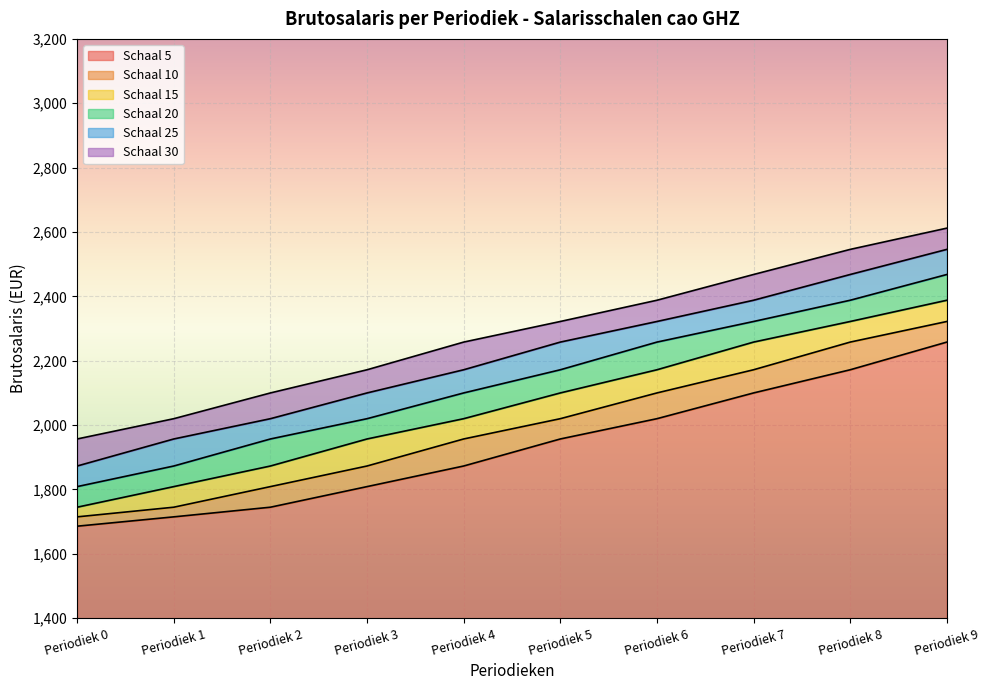

Which series has the largest total across all categories?

Schaal 30